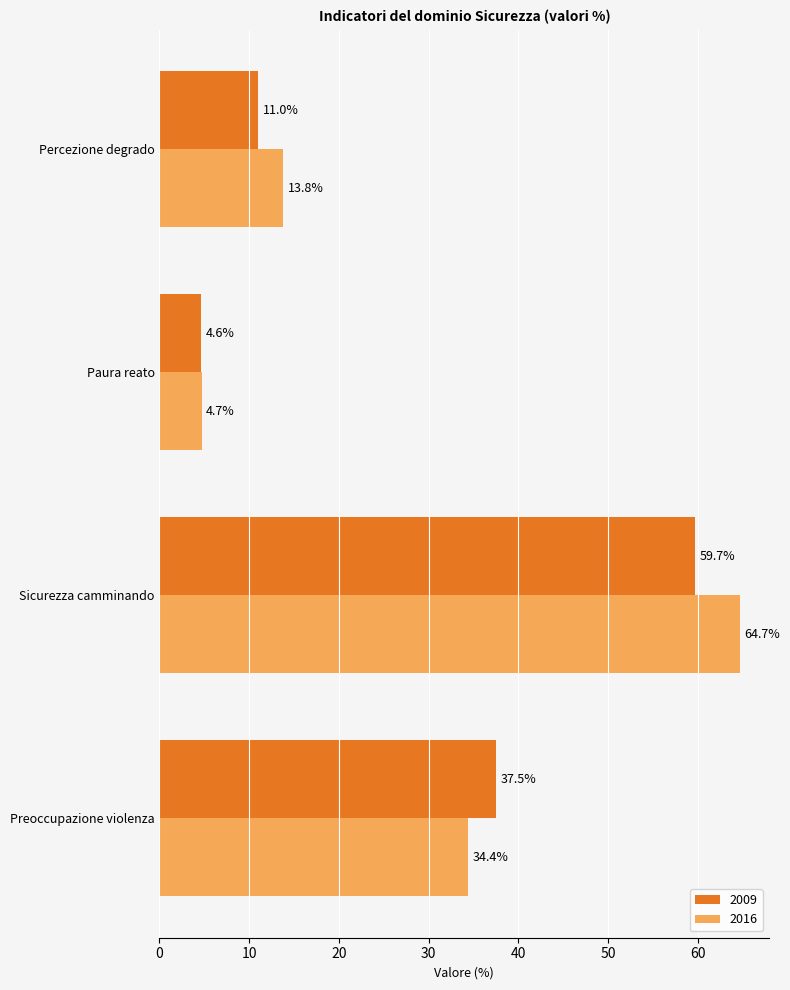

True or false: 2016 has a value of 64.7 at Sicurezza camminando.

True